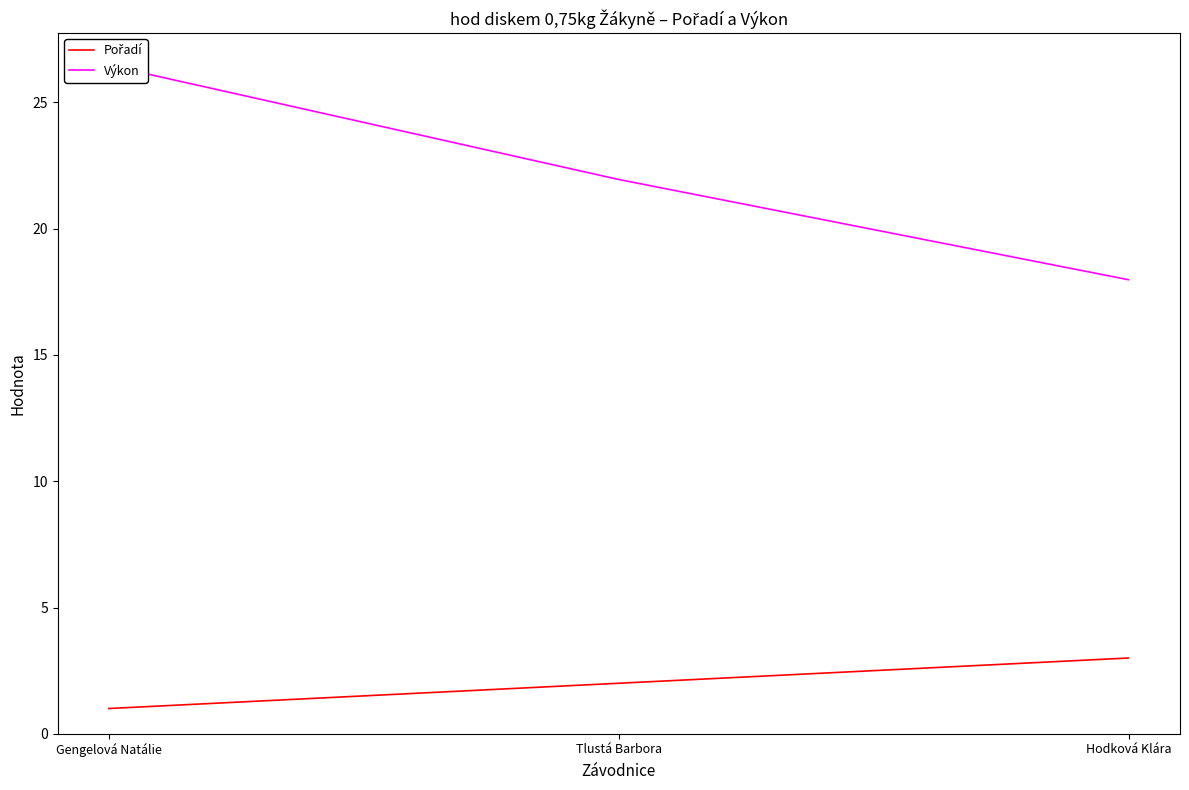

Does the chart display data point markers on the line(s)?

No